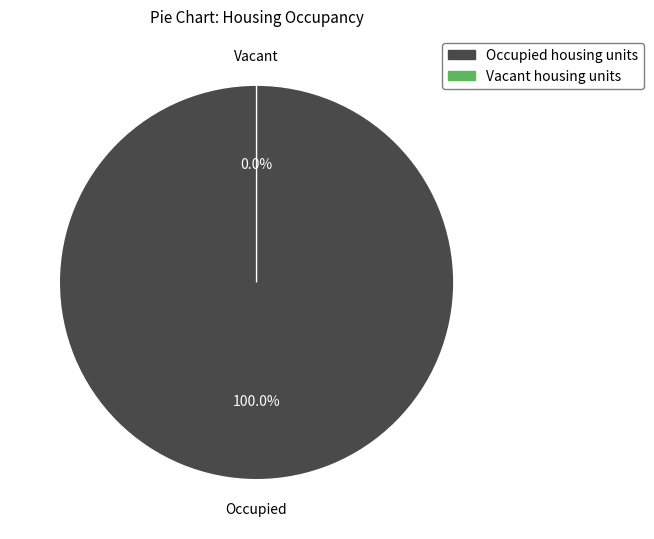

What percentage do Occupied housing units and Vacant housing units together represent?

100.0%